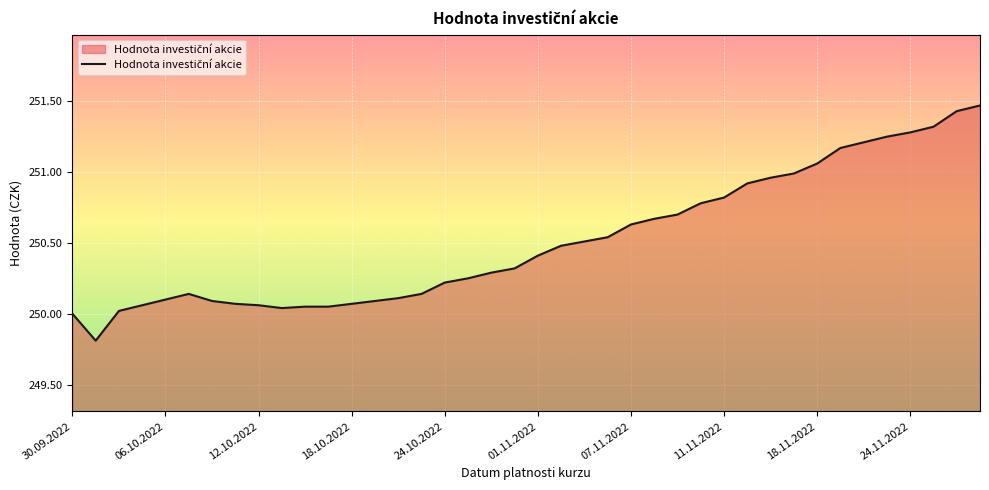

What is the difference between the maximum and minimum values?

1.7